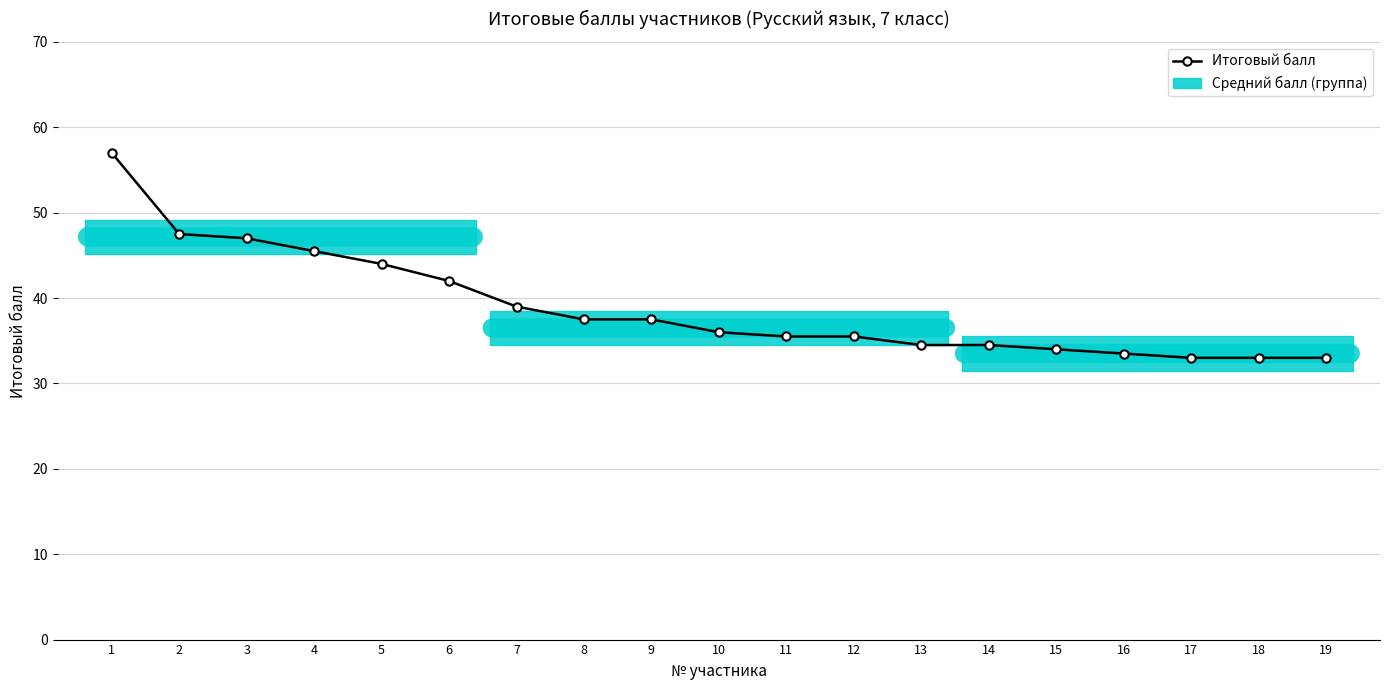

Between 10 and 14, which is larger?

10